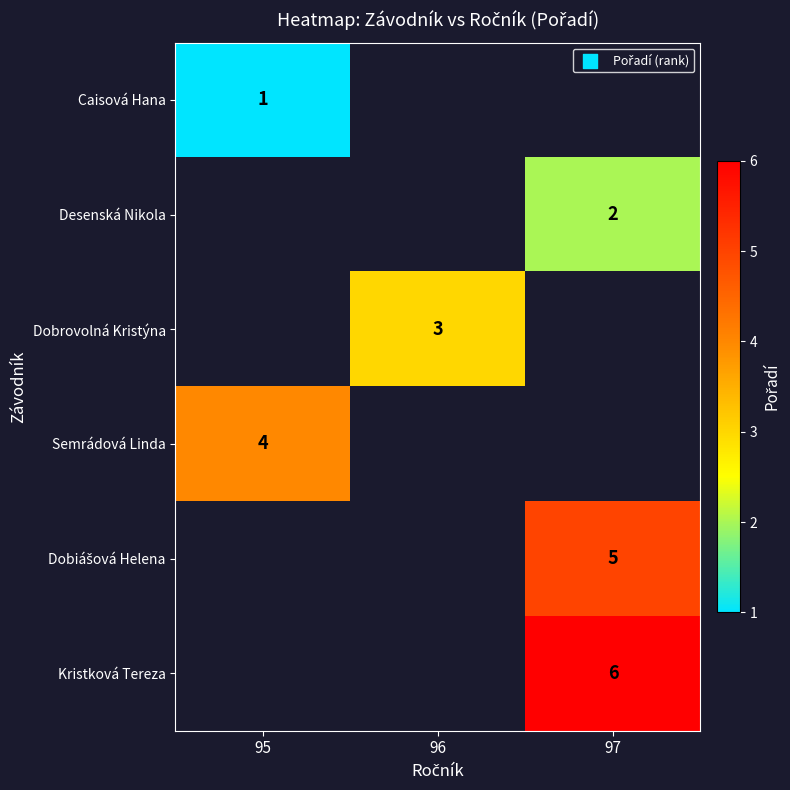

Is the value of Desenská Nikola at 97 greater than the value of Caisová Hana at 95?

Yes